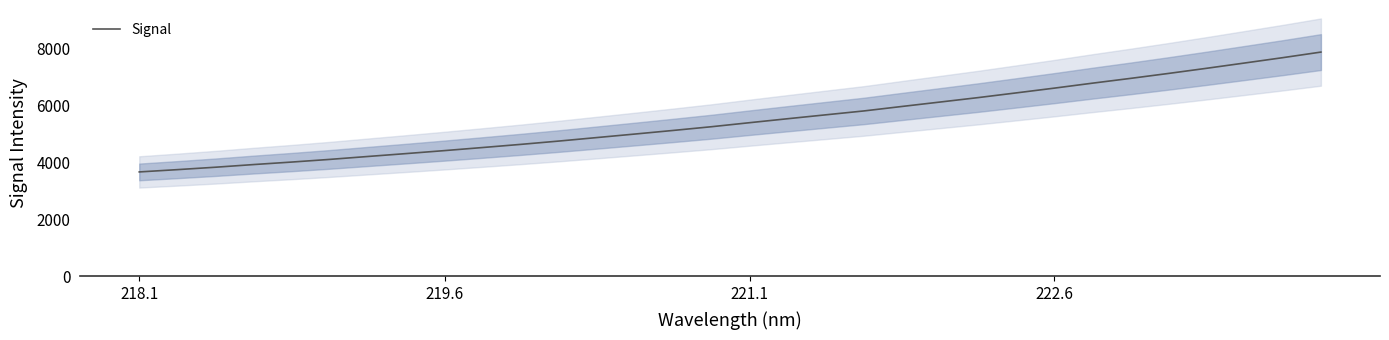

What is the maximum value for Signal?

7866.5